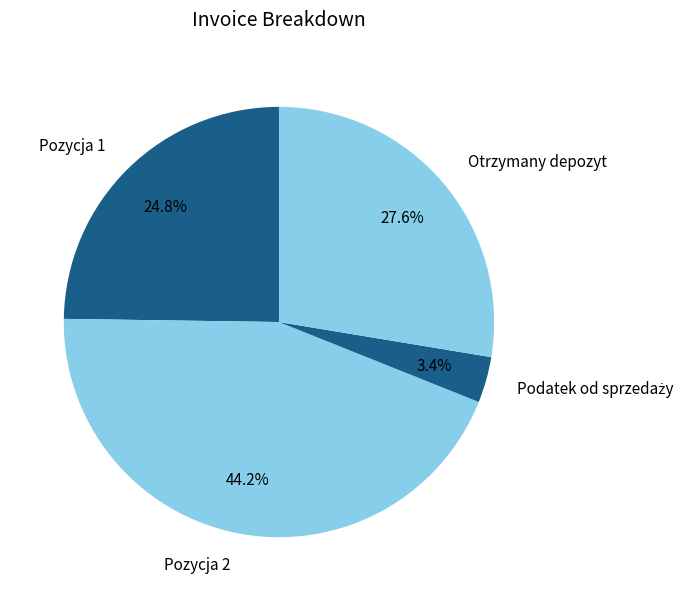

Is there any slice that represents more than half of the pie?

No